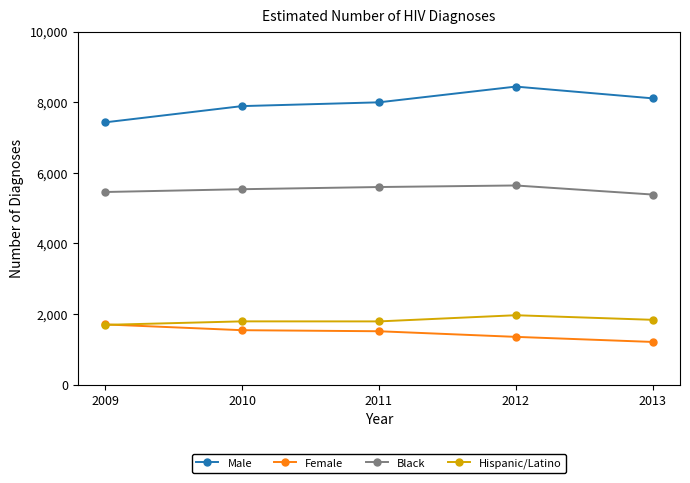

Rank the series by their maximum value, from lowest to highest.

Female, Hispanic/Latino, Black, Male